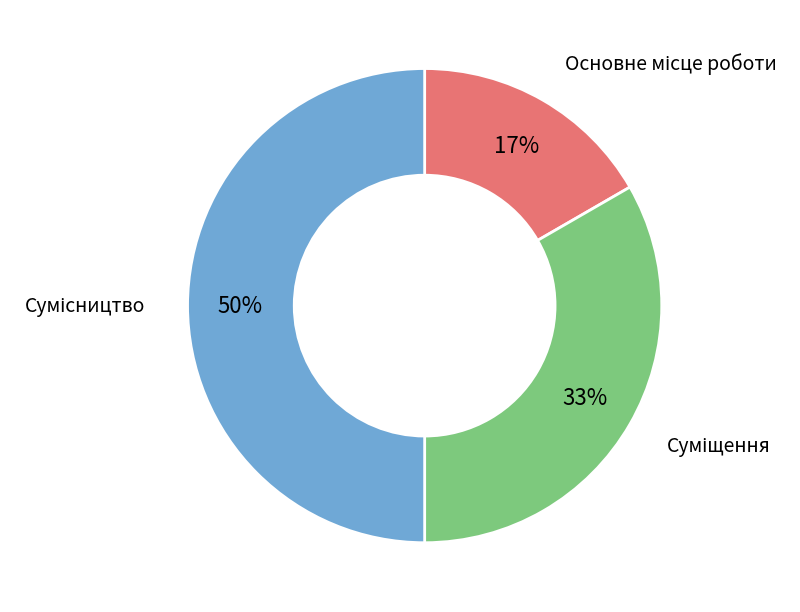

To the nearest percent, what is the average slice percentage?

33%